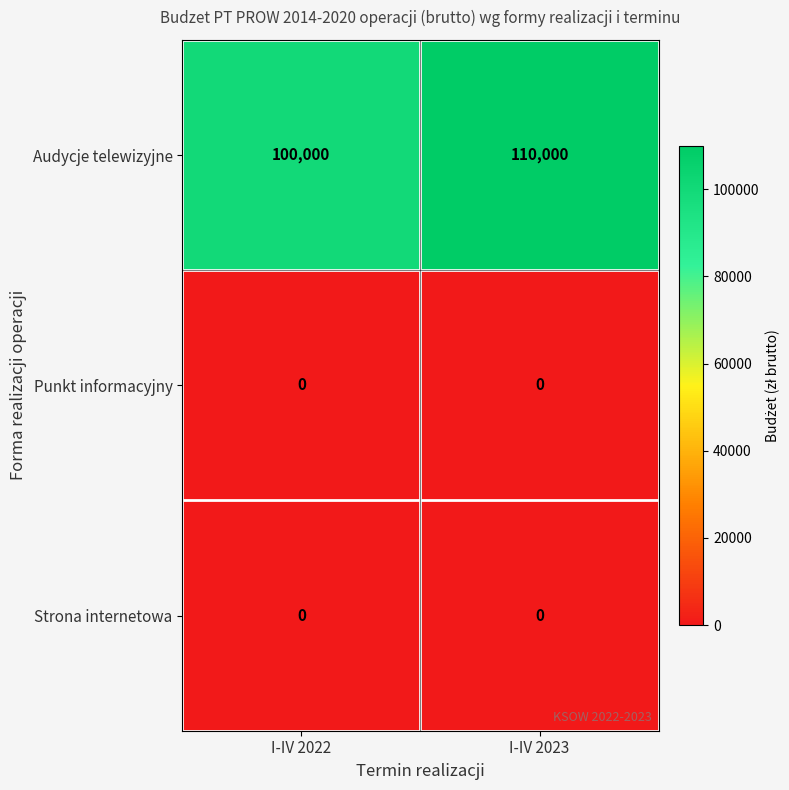

At which label is Audycje telewizyjne closest to 105000?

I-IV 2022